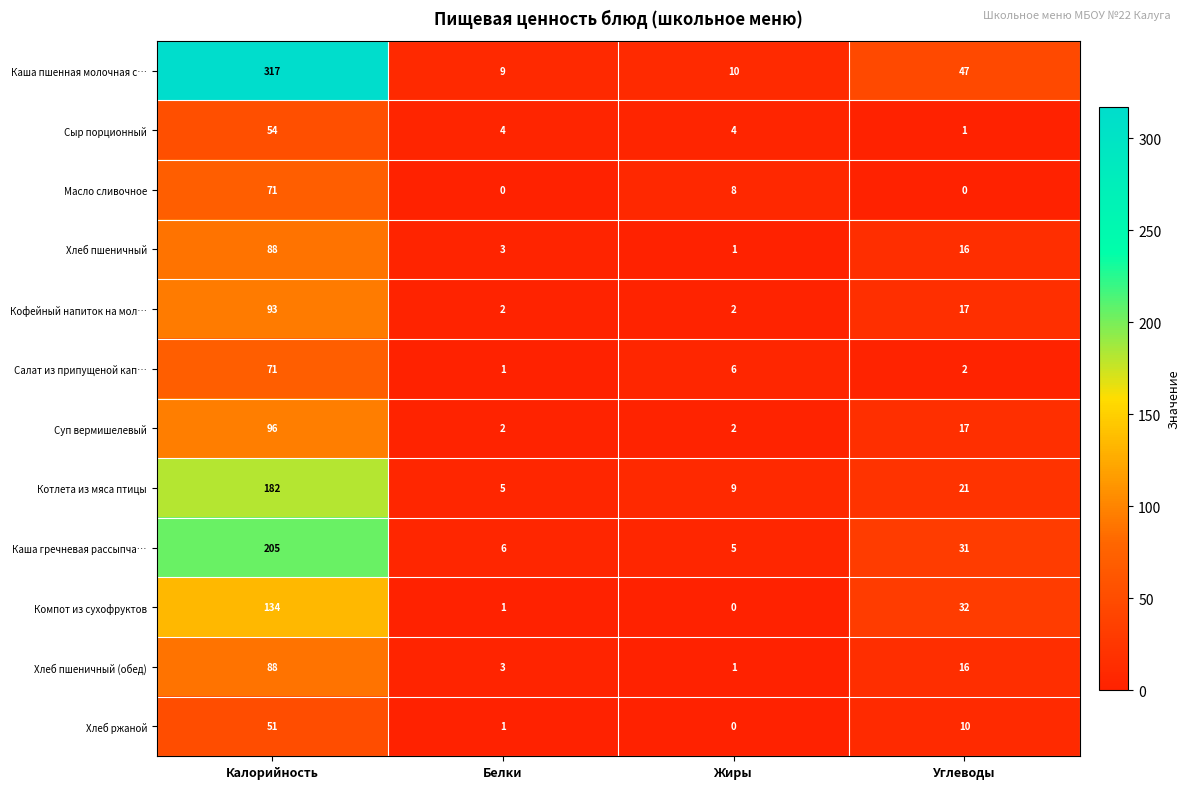

Where does the Хлеб ржаной series first go above 10?

Калорийность